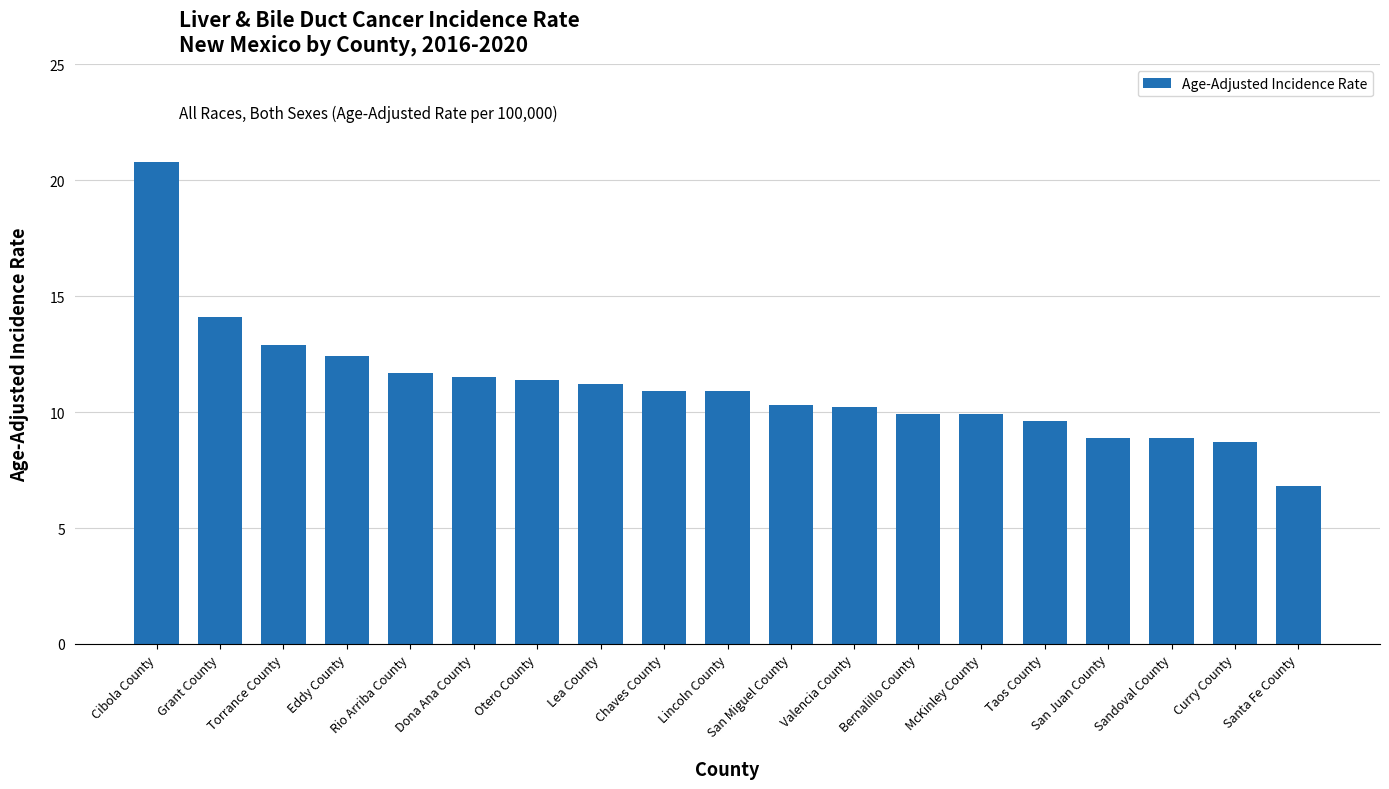

What is the label of the 11th bar from the right?

Chaves County